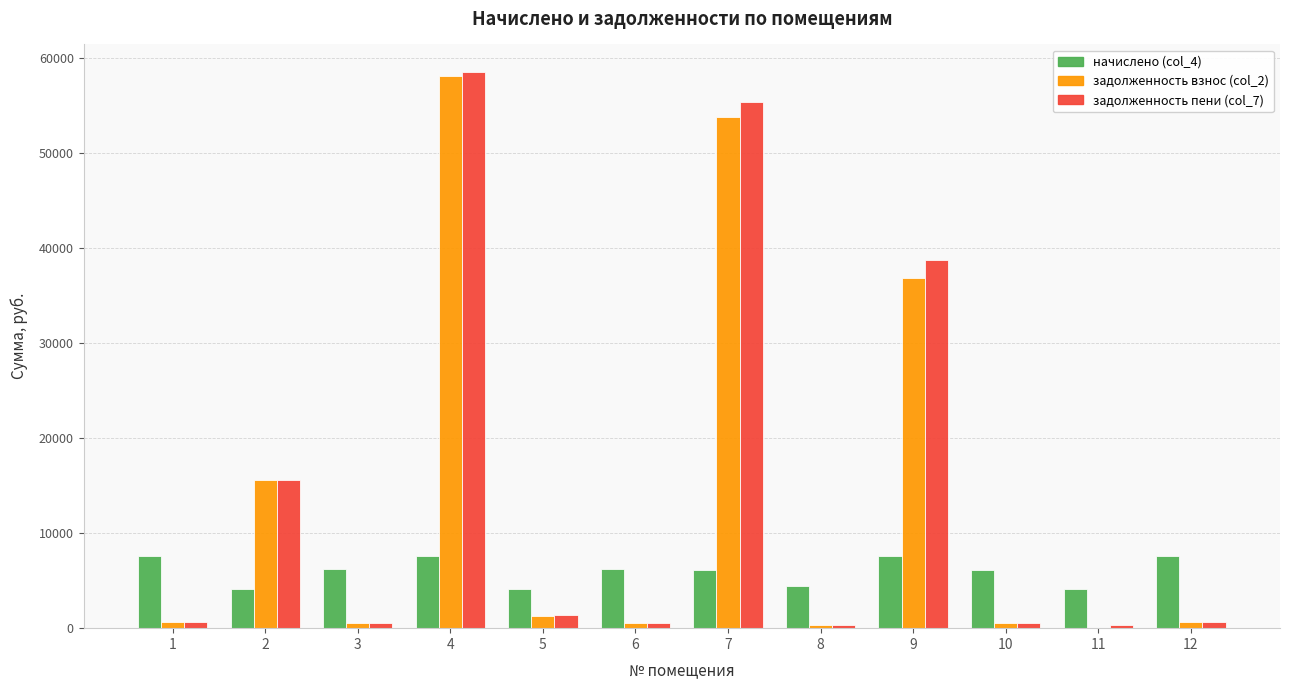

What is the sum of all задолженность пени (col_7) values?

173072.1